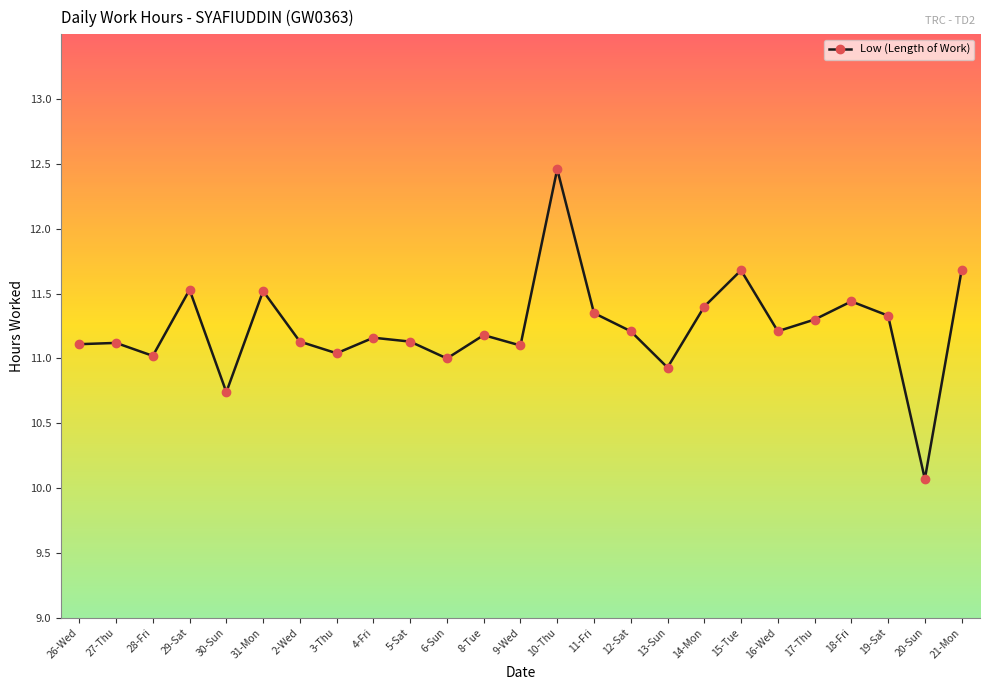

What is the value of the 24th point from the left?

10.1